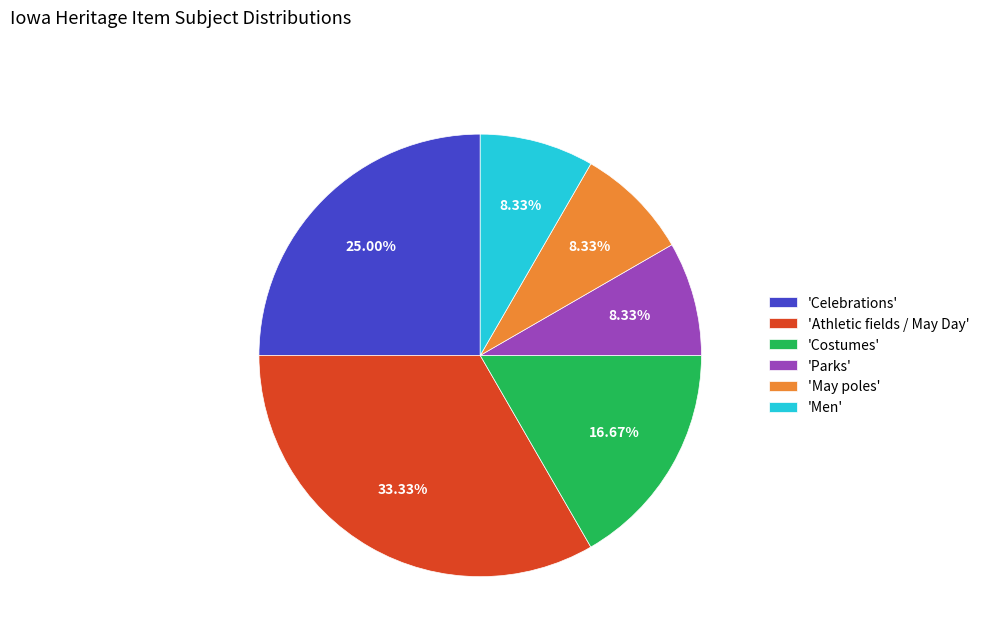

How many segments does this pie chart have?

6